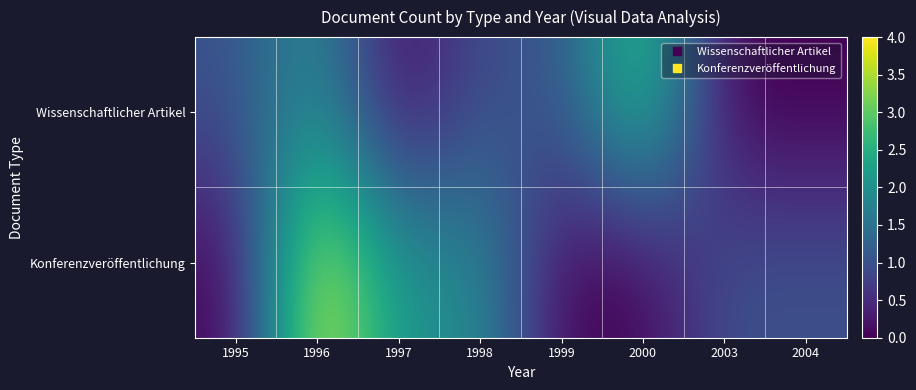

Which series has the largest range (max minus min)?

Konferenzveröffentlichung